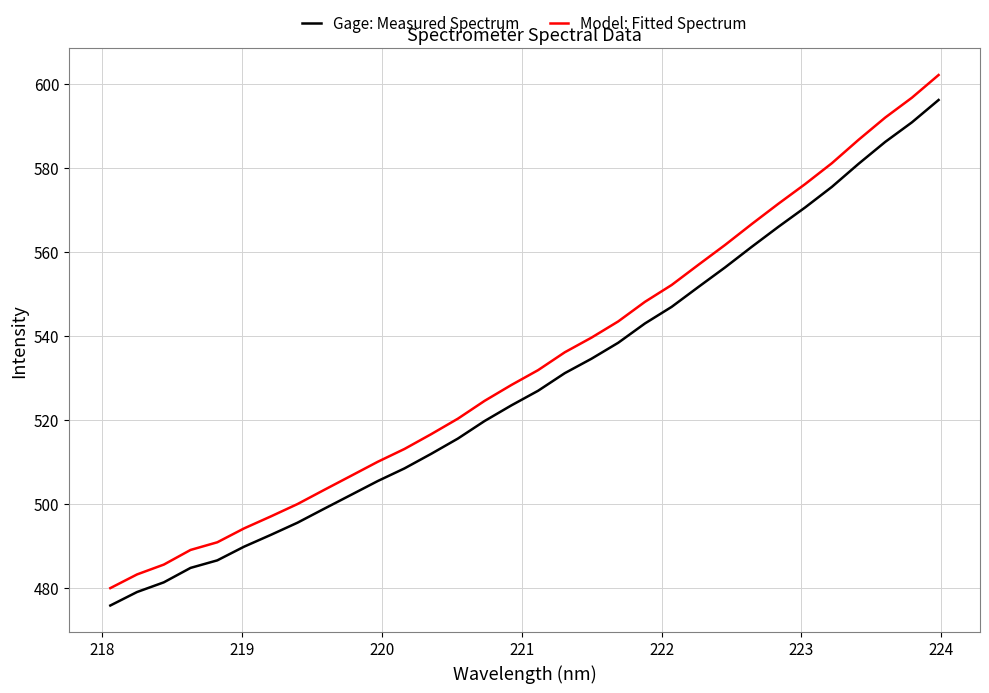

True or false: Model: Fitted Spectrum and Gage: Measured Spectrum intersect in this chart.

False